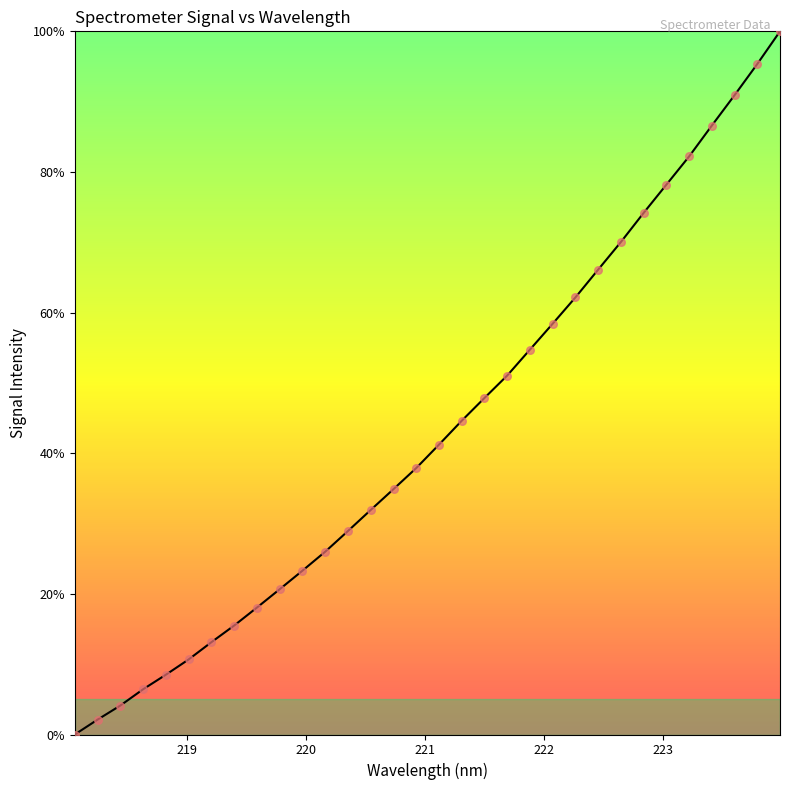

What is the maximum value shown in the chart?

100.0